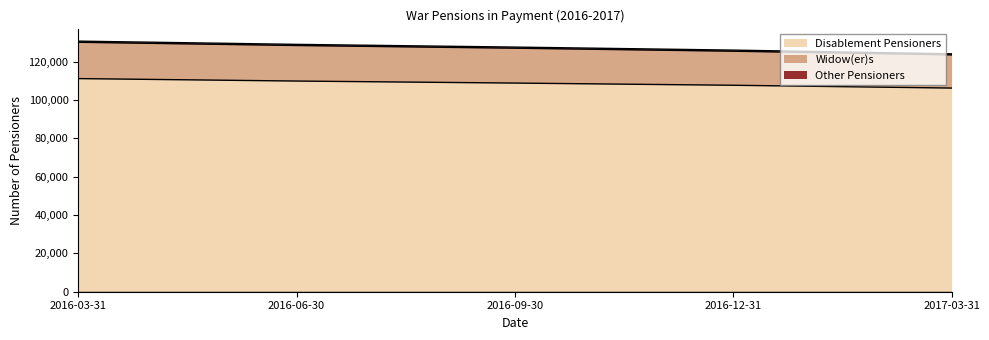

At how many categories does at least one series exceed 129794?

1